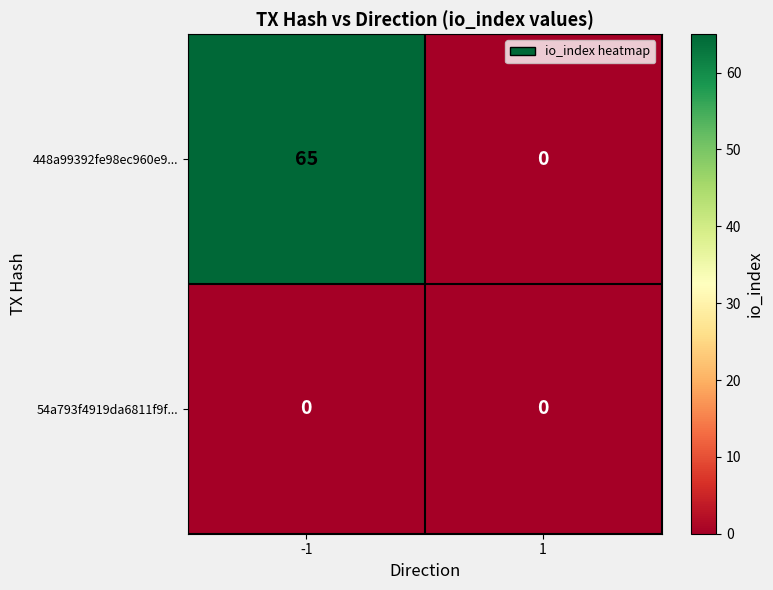

Which series has the widest spread of values?

448a99392fe98ec960e9...